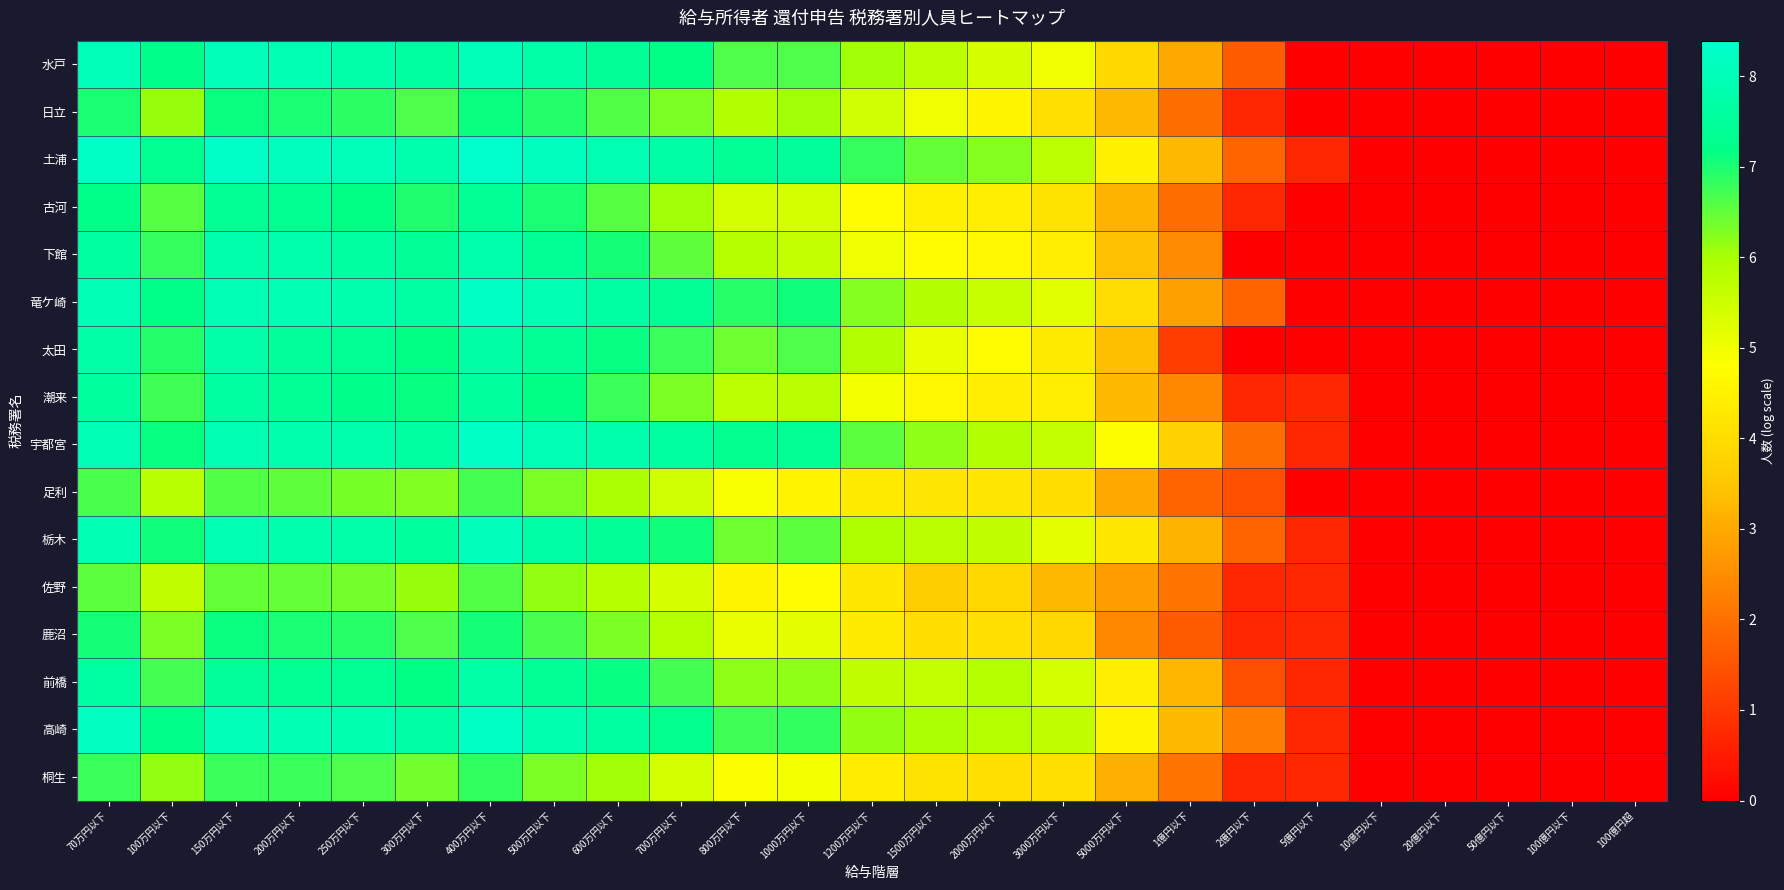

At 600万円以下, list the series in order from smallest to largest.

佐野, 足利, 桐生, 鹿沼, 古河, 日立, 潮来, 下館, 前橋, 太田, 水戸, 栃木, 高崎, 竜ケ崎, 宇都宮, 土浦